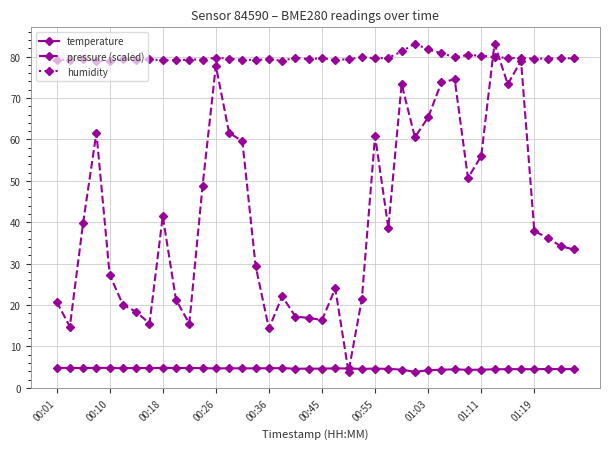

What is the value of the humidity point at the 25th from the left?

79.6